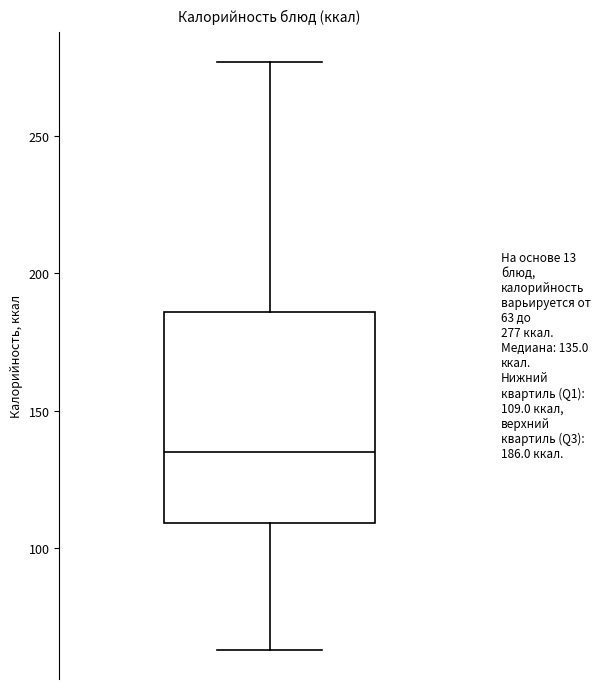

Where is the lower edge of the box on the y-axis? The values are not printed on the chart, so give them approximately, as read against the axis.

110